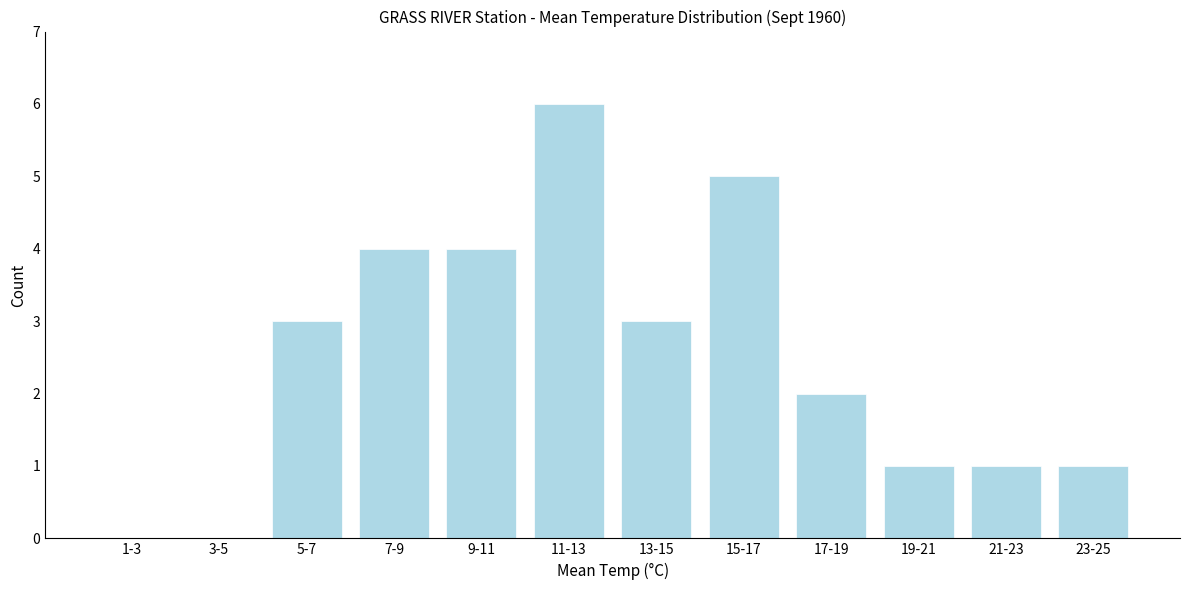

Reading right to left, transcribe all the data shown in this chart.

23-25=1	21-23=1	19-21=1	17-19=2	15-17=5	13-15=3	11-13=6	9-11=4	7-9=4	5-7=3	3-5=0	1-3=0